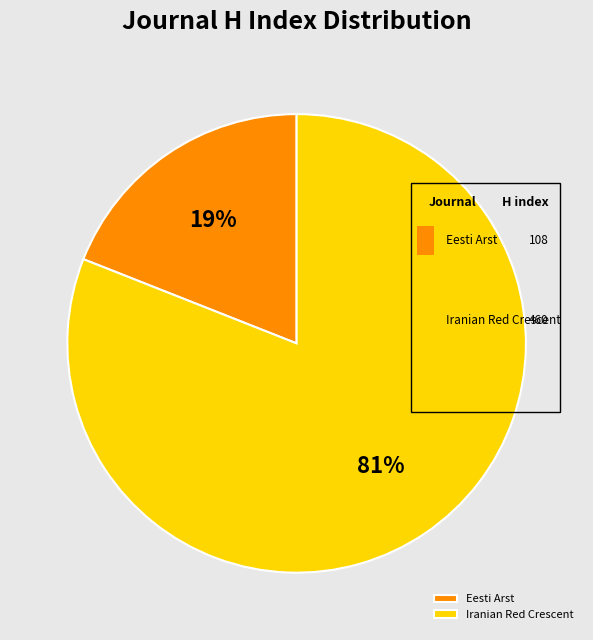

What percentage is the Iranian Red Crescent Medical Journal slice, to the nearest percent?

81%